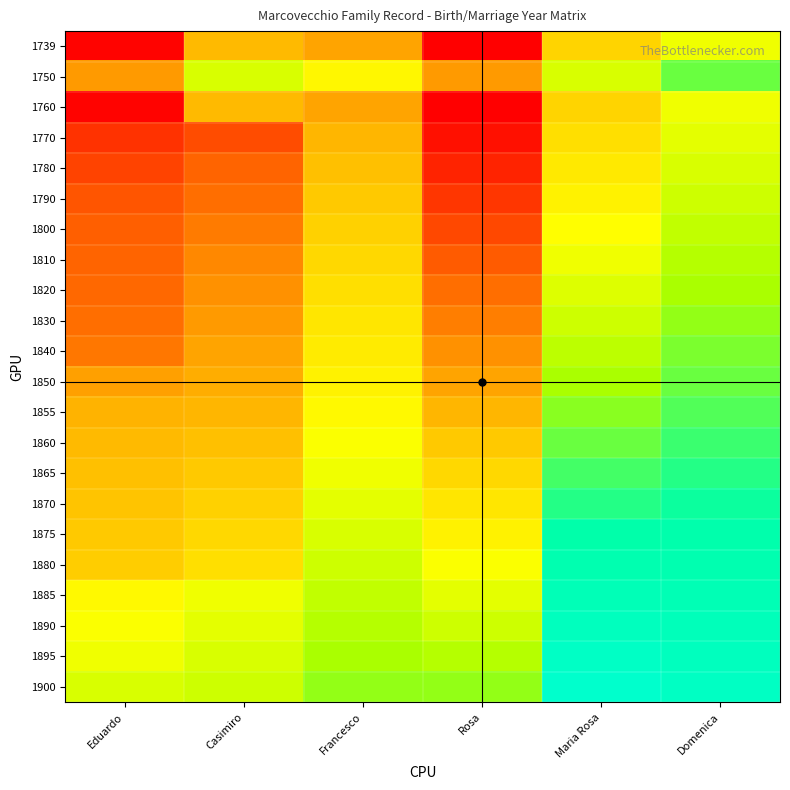

Which has a higher value, Maria Rosa or Francesco?

Maria Rosa